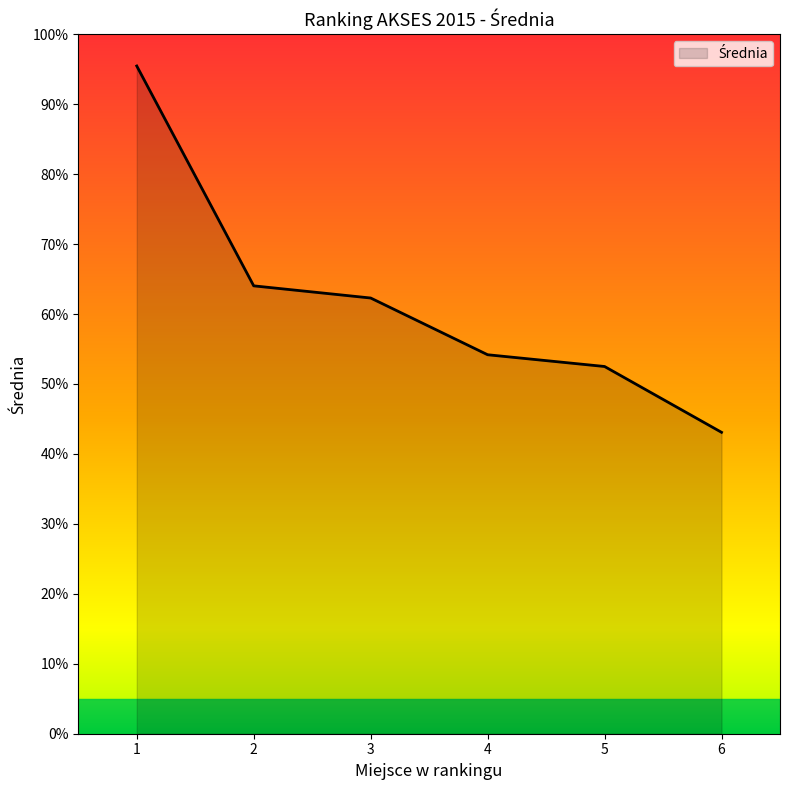

What value does the data have at 4?

54.2